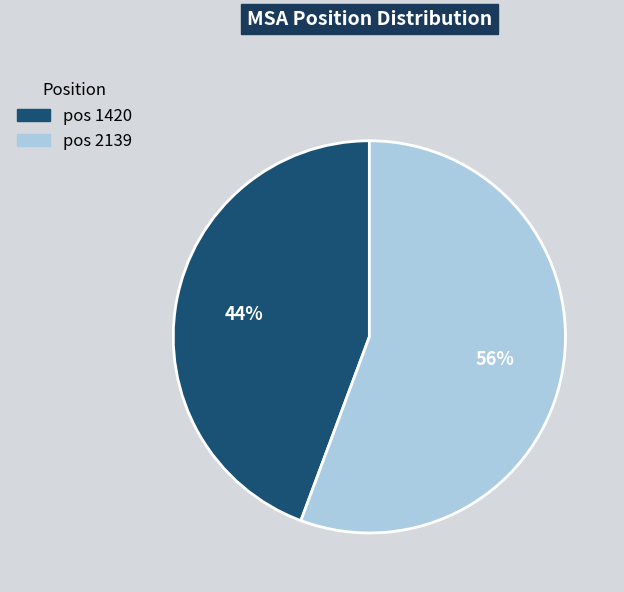

Is there any slice that represents more than half of the pie?

Yes